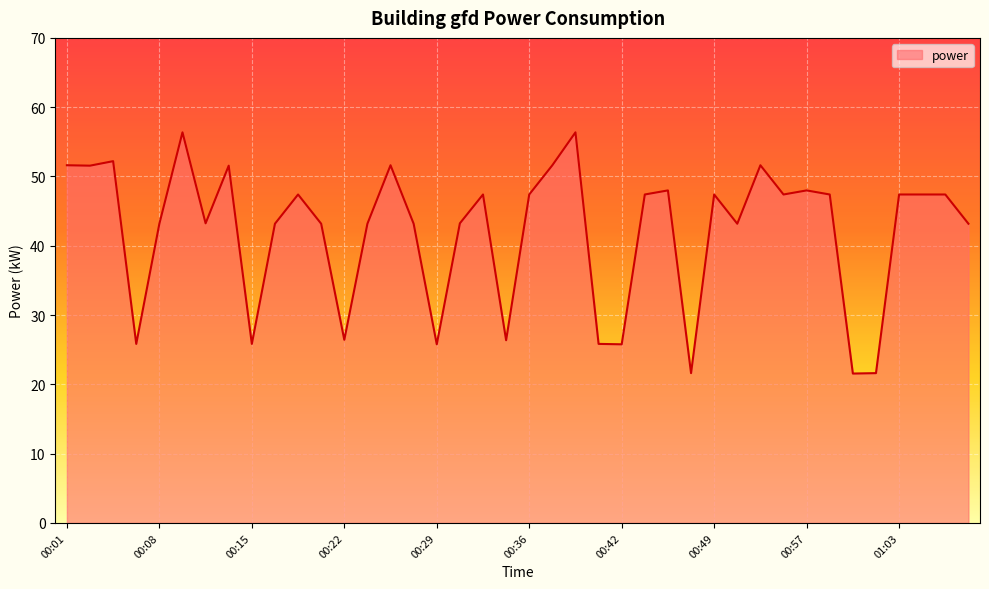

What is the maximum value shown in the chart?

56.4